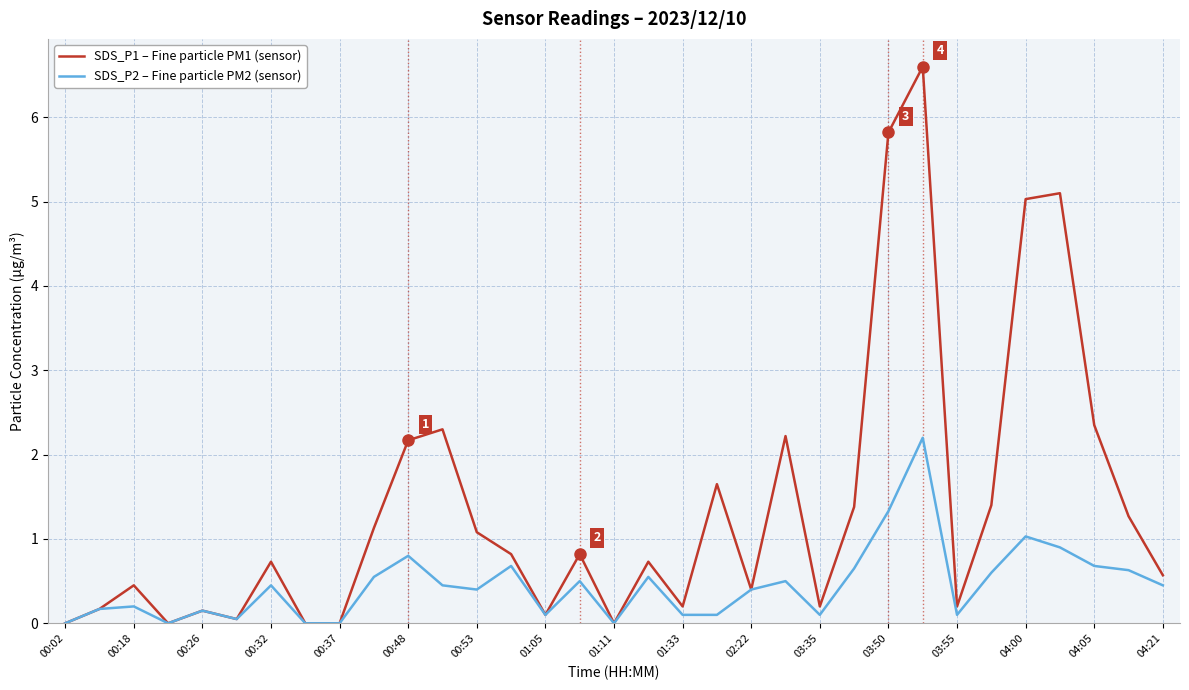

What is the greatest value displayed?

6.6